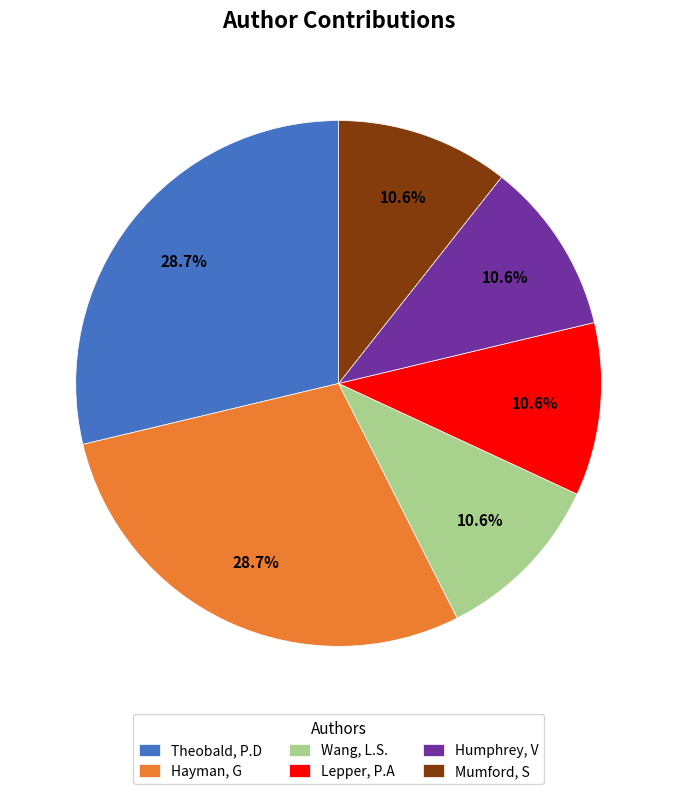

Does any single category account for the majority?

No